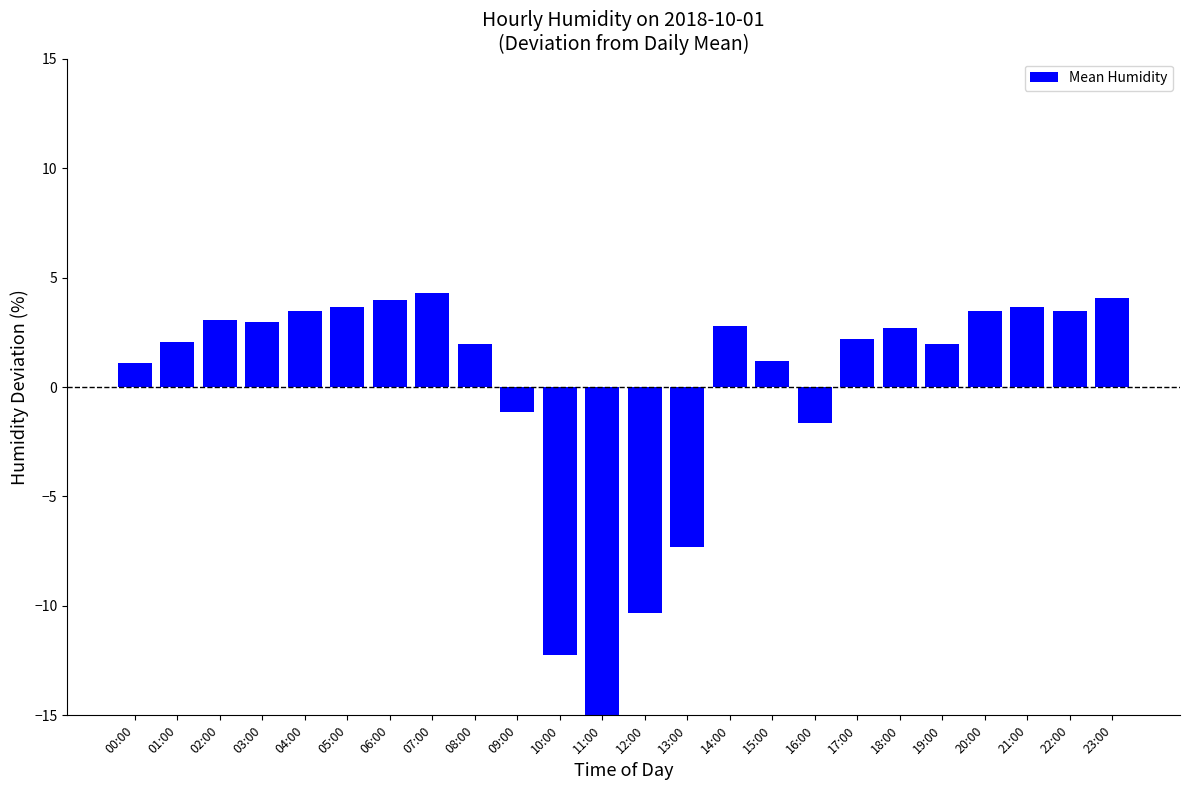

Are the bars horizontal?

No